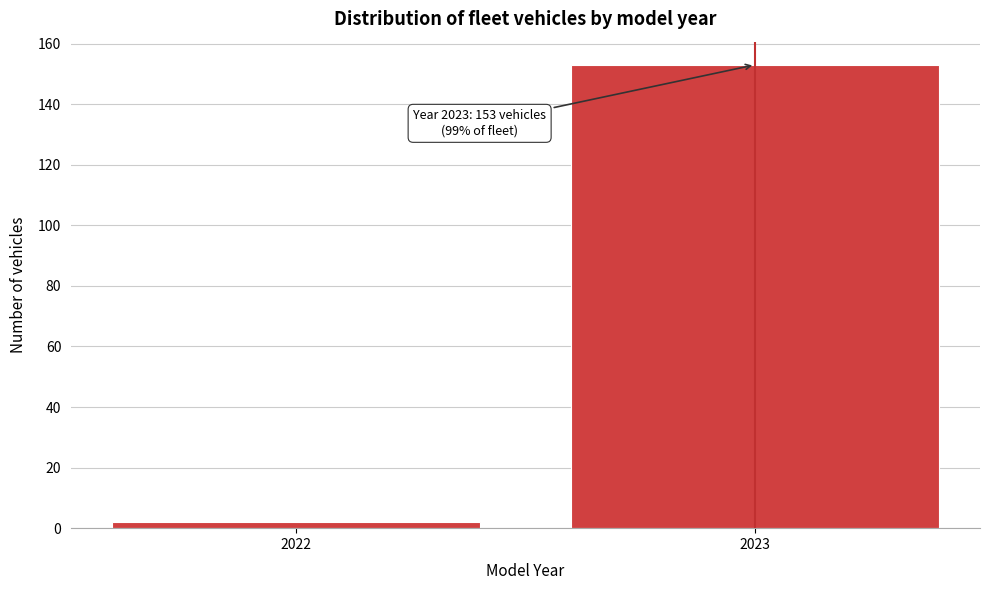

Reading left to right, extract all data points from this chart.

2022=2	2023=153